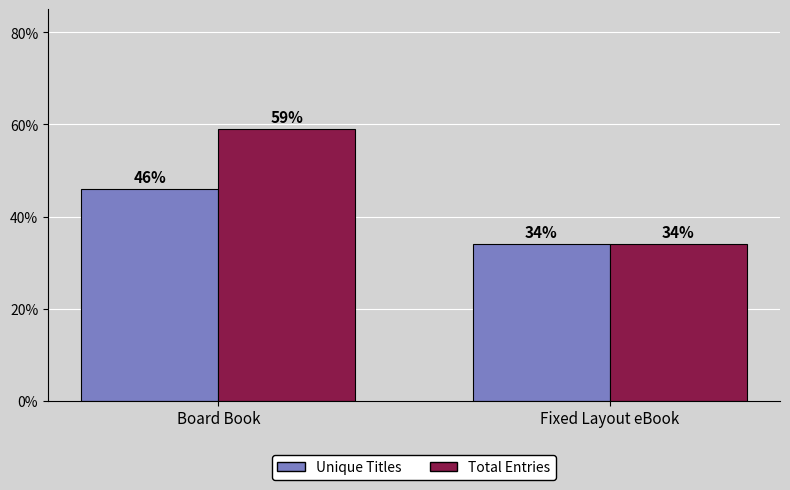

What position from the left is Board Book?

1